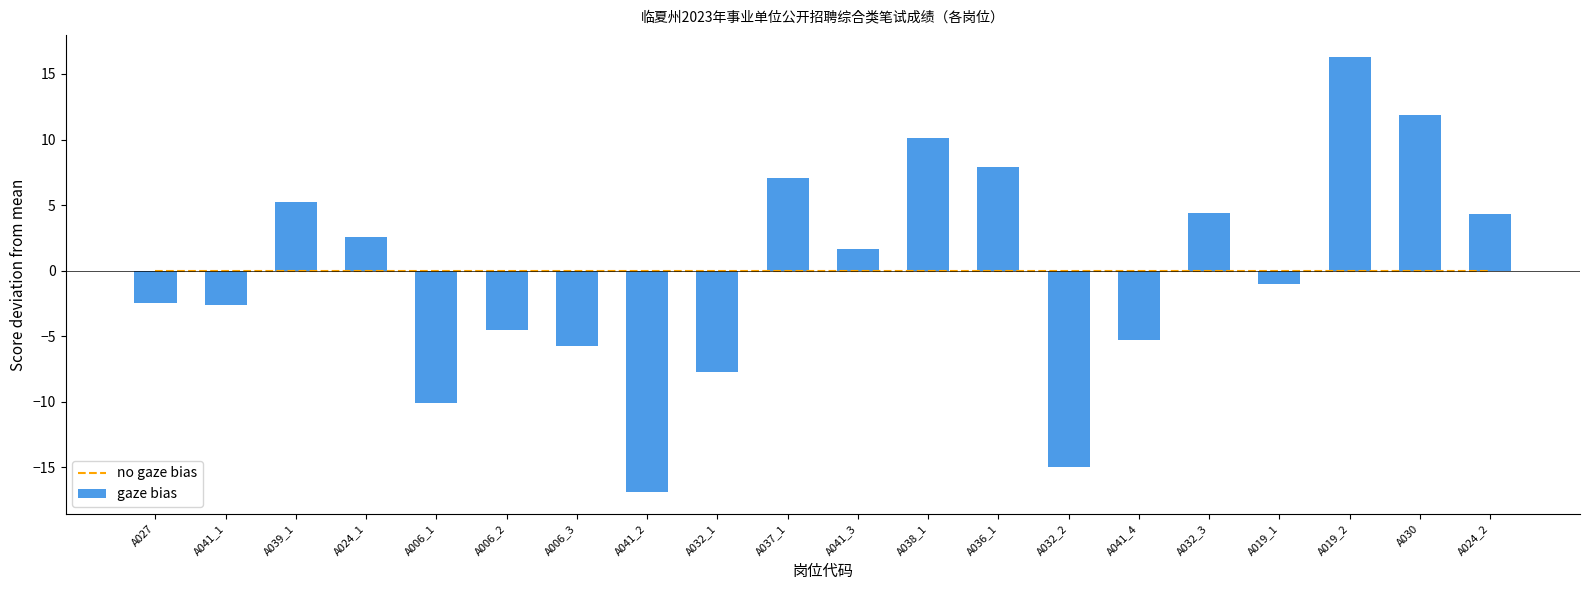

How many groups of bars are there?

20